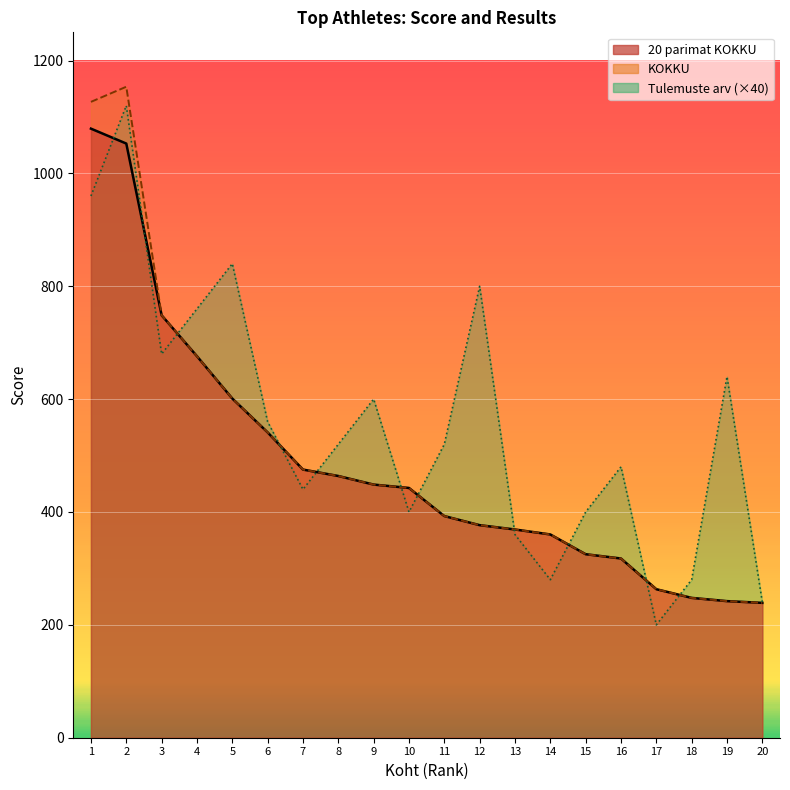

Reading left to right, what are all the values shown in this chart?

20 parimat KOKKU: 1=1079.3	2=1052.9	3=748.6	4=676.1	5=601.1	6=541.1	7=475.2	8=463.8	9=448.6	10=442.6	11=392.8	12=376.7	13=369.0	14=360.2	15=325.2	16=317.6	17=263.2	18=247.8	19=242.1	20=239.0
KOKKU: 1=1126.8	2=1153.6	3=748.6	4=676.1	5=601.1	6=541.1	7=475.2	8=463.8	9=448.6	10=442.6	11=392.8	12=376.7	13=369.0	14=360.2	15=325.2	16=317.6	17=263.2	18=247.8	19=242.1	20=239.0
Tulemuste arv: 1=960.0	2=1120.0	3=680.0	4=760.0	5=840.0	6=560.0	7=440.0	8=520.0	9=600.0	10=400.0	11=520.0	12=800.0	13=360.0	14=280.0	15=400.0	16=480.0	17=200.0	18=280.0	19=640.0	20=240.0